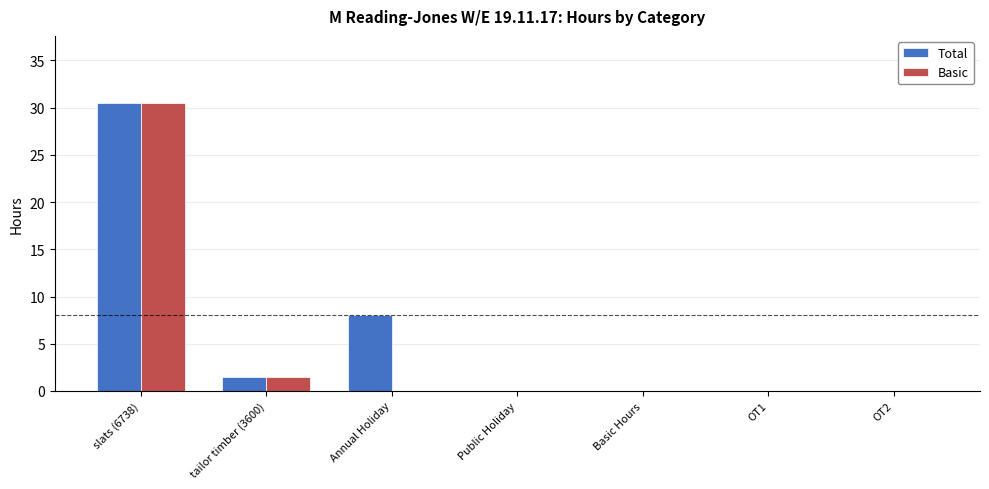

Is the value of Total at tailor timber (3600) greater than the value of Basic at OT2?

Yes